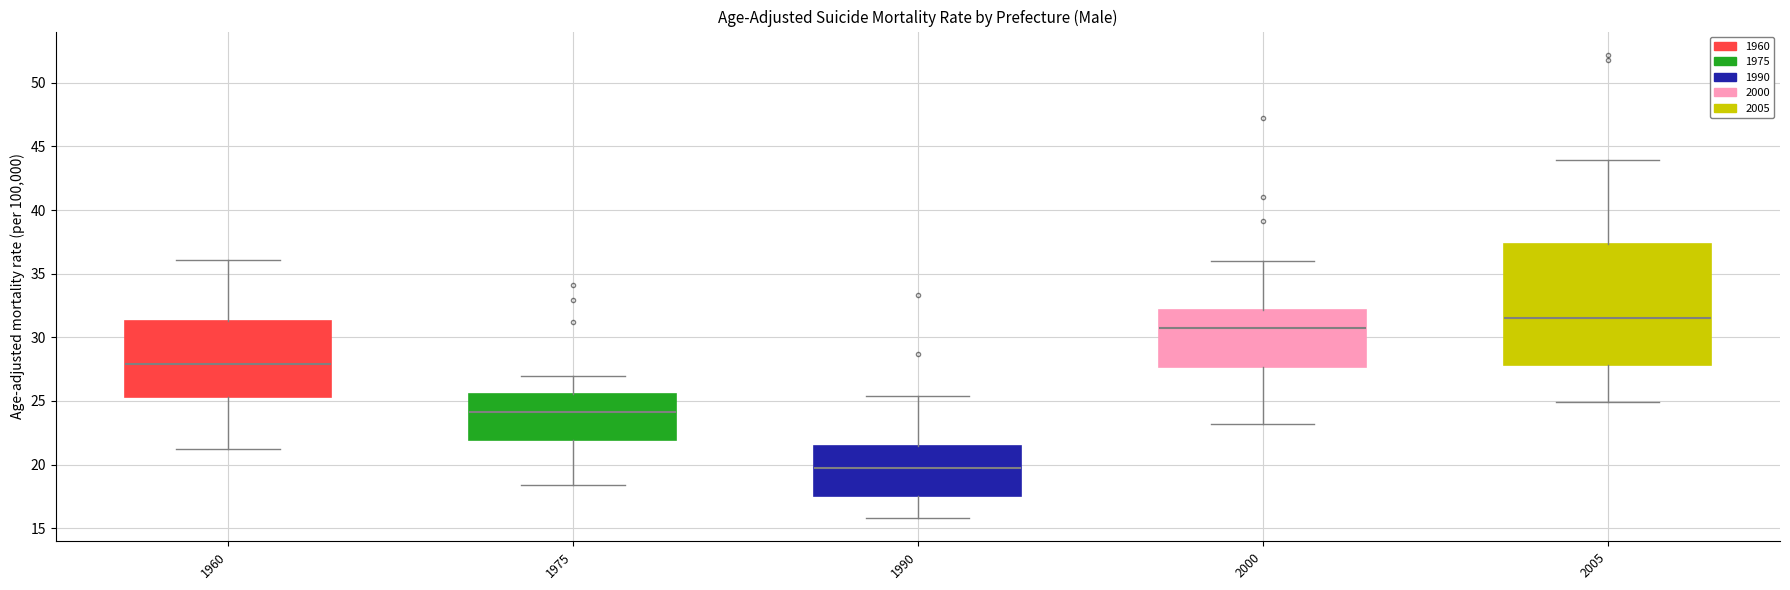

Reading left to right, read every box against the y-axis: the position of its median line, the range the box covers, and the ends of its whiskers. The values are not printed on the chart, so give them approximately, as read against the axis.

1960: median 28.0, box 25.5 to 31.5, whiskers 21.0 to 36.0
1975: median 24.0, box 22.0 to 25.5, whiskers 18.5 to 27.0
1990: median 19.5, box 17.5 to 21.5, whiskers 16.0 to 25.5
2000: median 30.5, box 27.5 to 32.0, whiskers 23.0 to 36.0
2005: median 31.5, box 28.0 to 37.5, whiskers 25.0 to 44.0